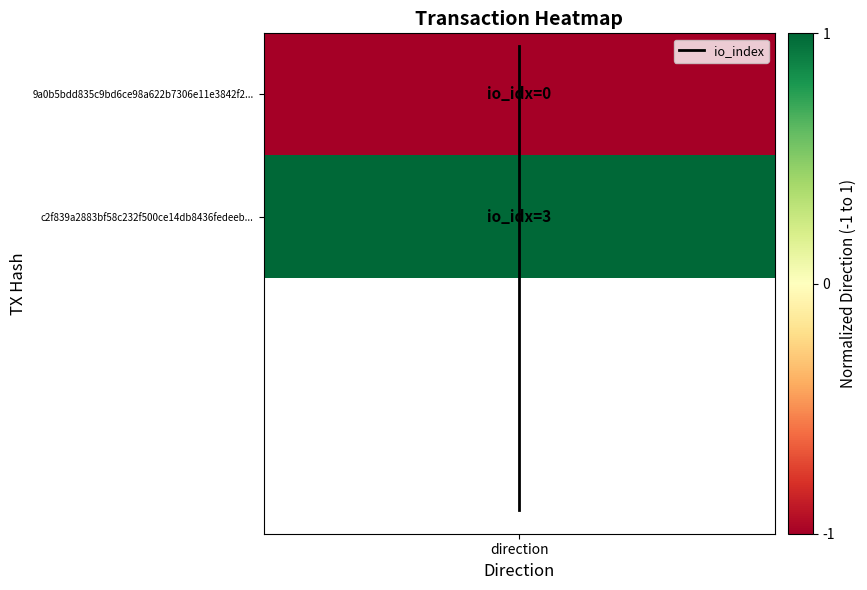

How many series are shown in this chart?

1